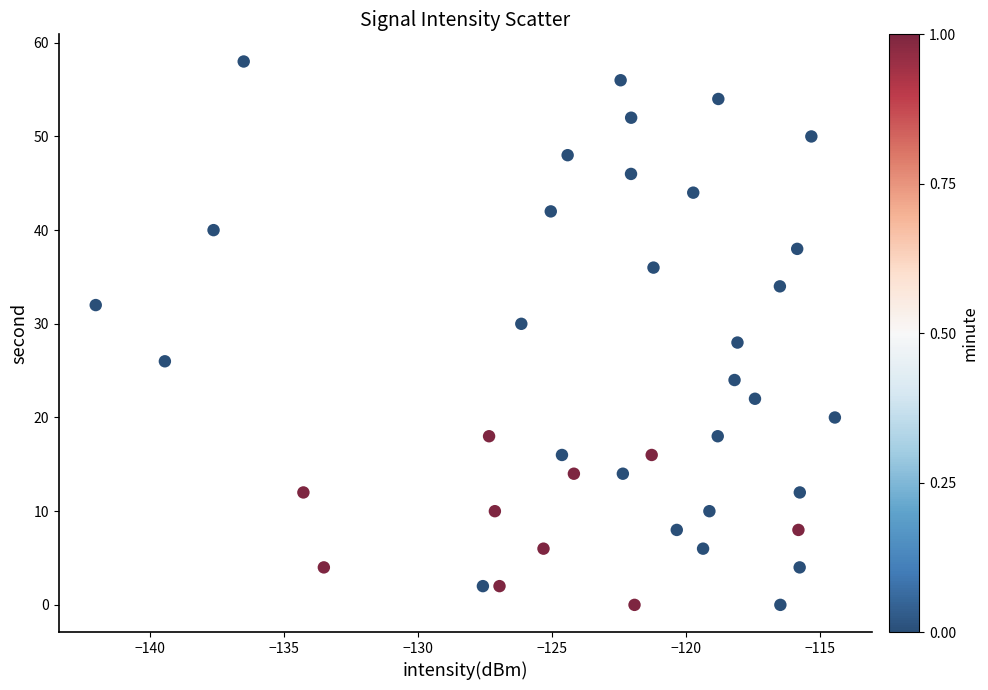

What is the range of Y values (max minus min)?

58